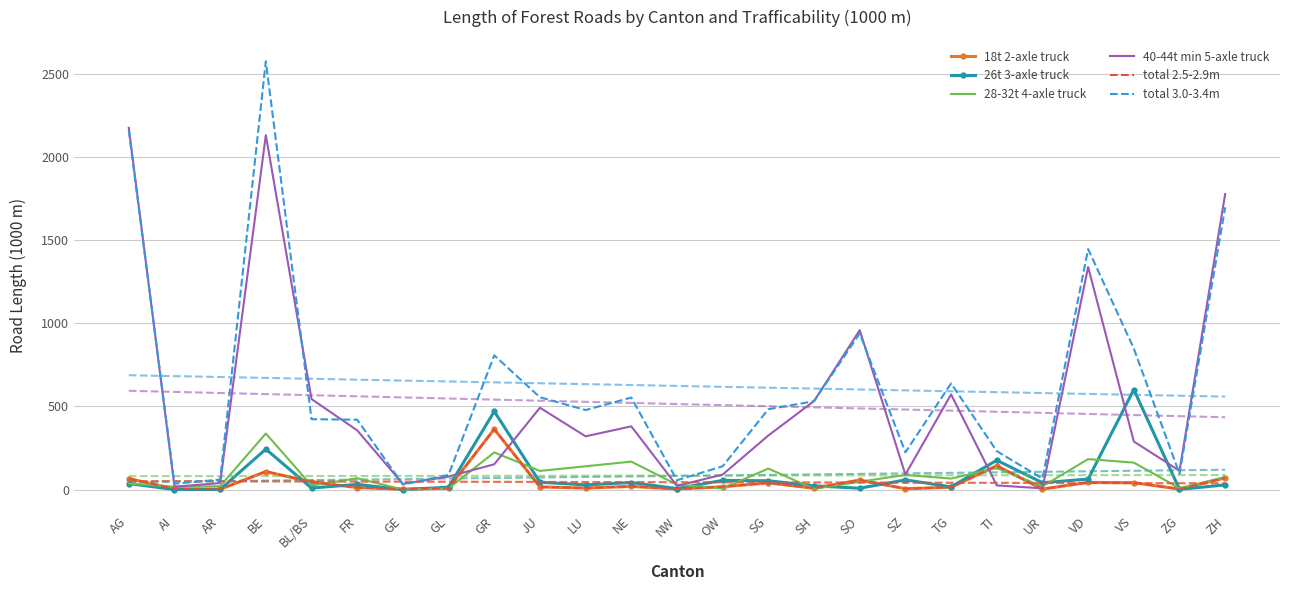

What is the difference between the maximum and minimum values in the 26t 3-axle truck series?

601